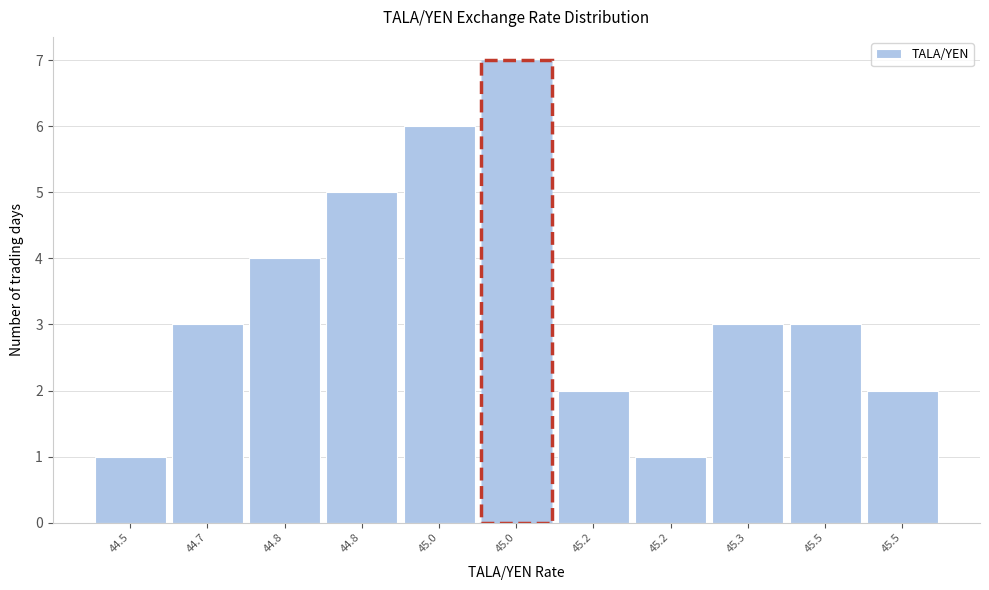

How many data points does each series have?

11